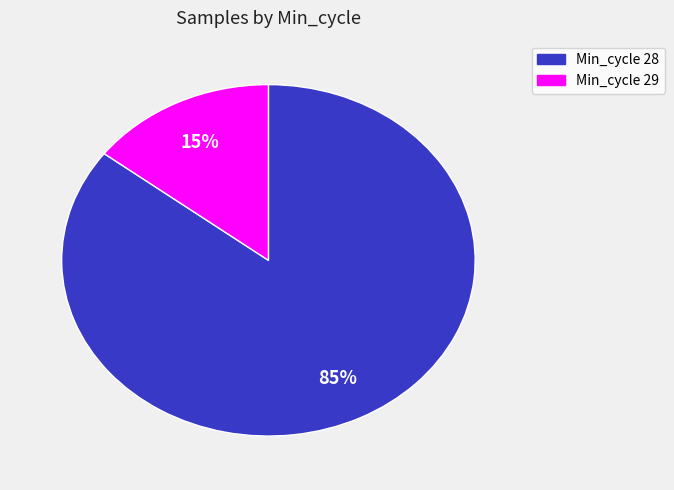

How many segments does this pie chart have?

2